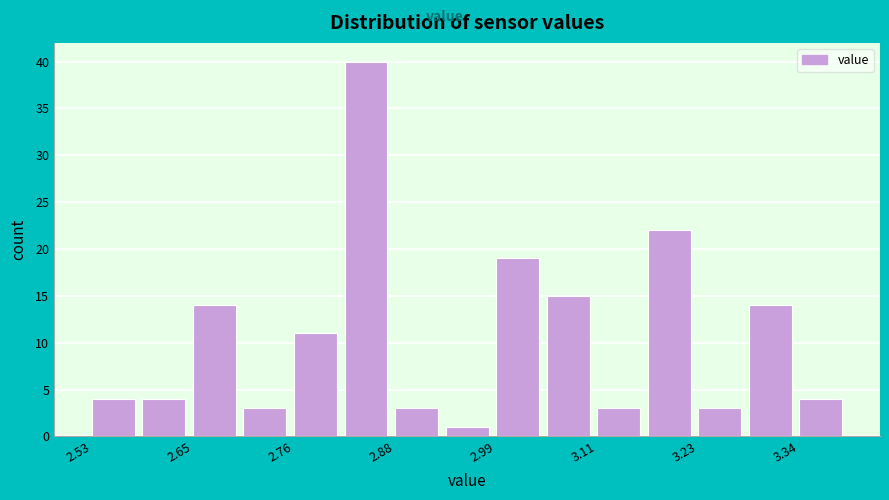

Read against the x-axis, roughly where is the centre of the tallest bar?

2.84